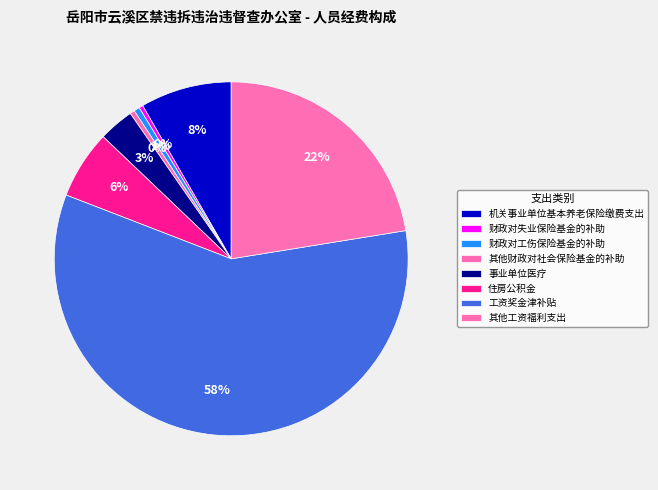

Which slice is the smallest?

财政对失业保险基金的补助